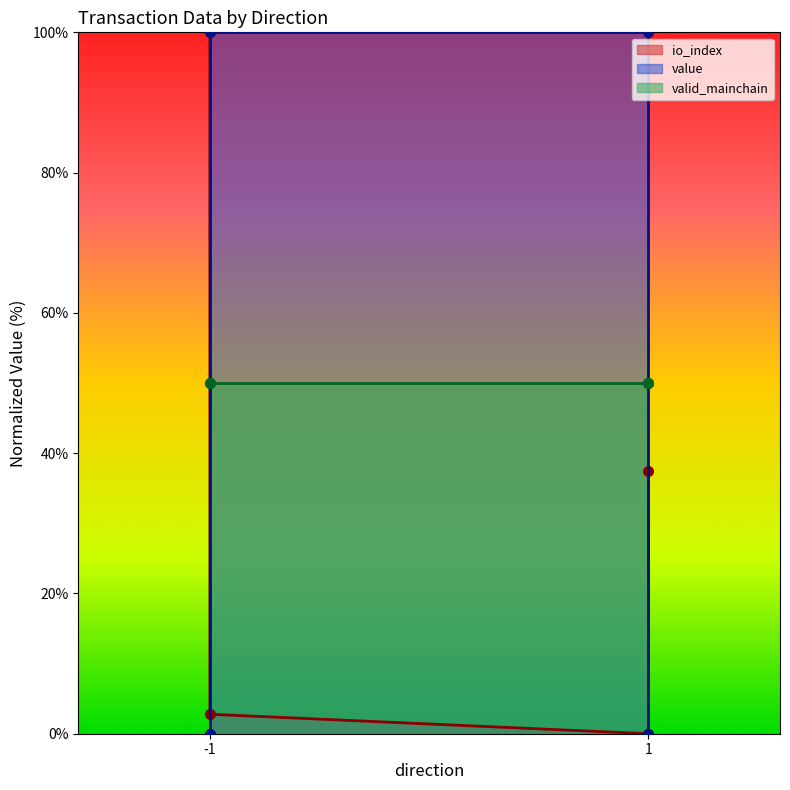

What value does the value series have at 1?

100.0